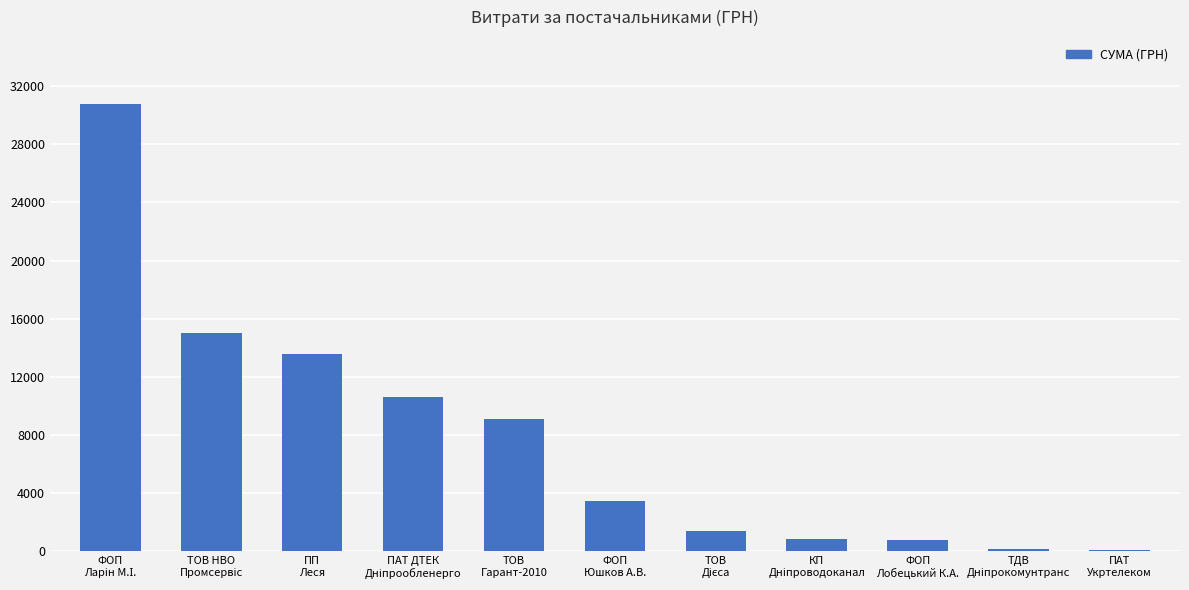

How many data points are above 3438?

6